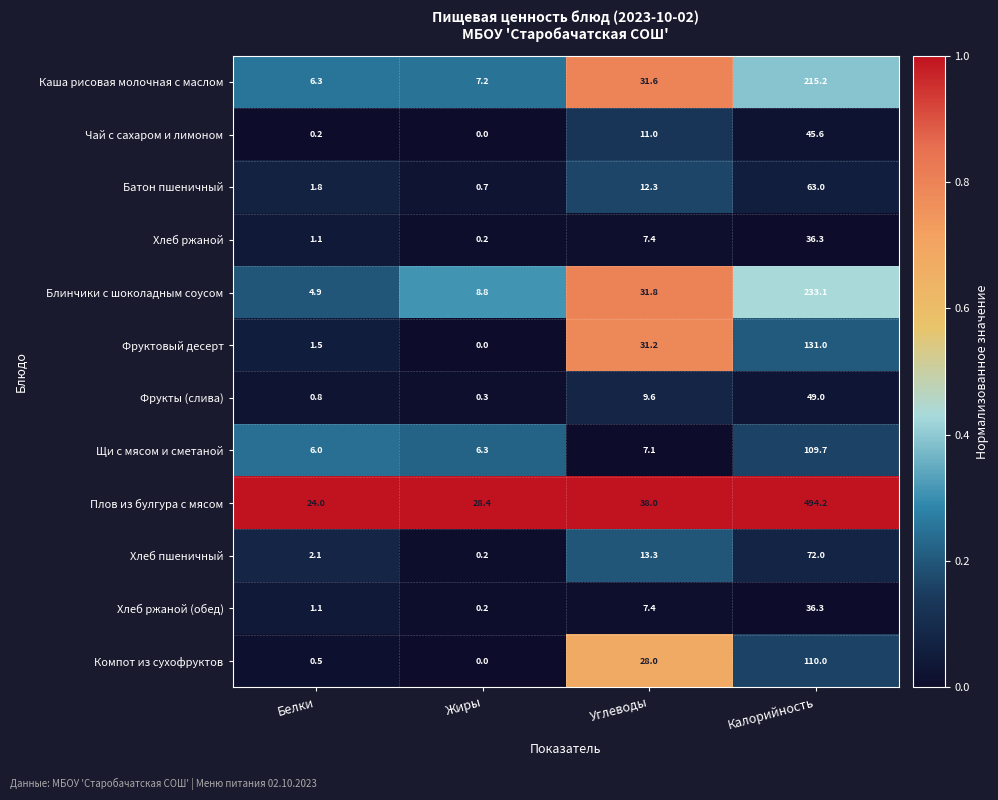

Which series changed the most between Жиры and Калорийность?

Плов из булгура с мясом